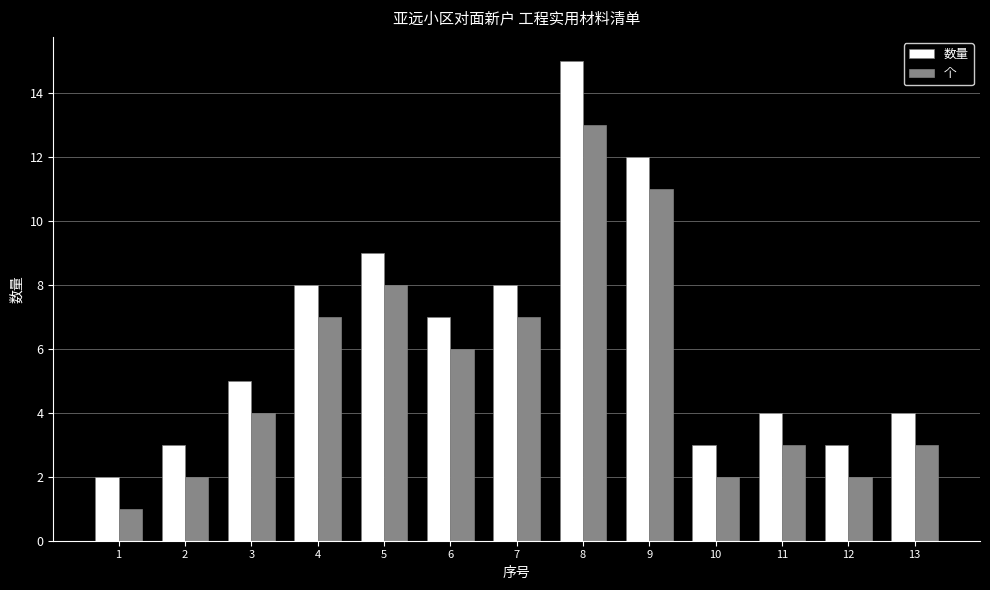

Reading left to right, transcribe all the data shown in this chart.

数量: 1=2	2=3	3=5	4=8	5=9	6=7	7=8	8=15	9=12	10=3	11=4	12=3	13=4
个: 1=1	2=2	3=4	4=7	5=8	6=6	7=7	8=13	9=11	10=2	11=3	12=2	13=3